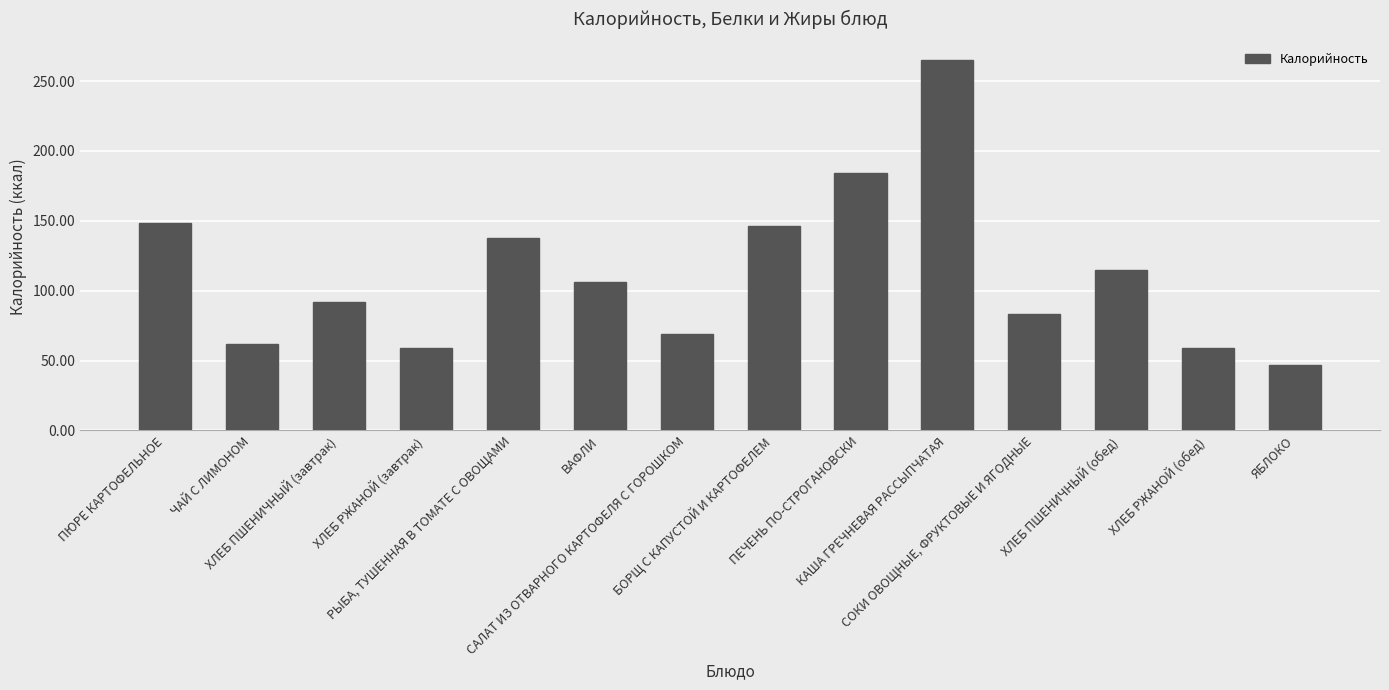

Which has a higher value, ЯБЛОКО or САЛАТ ИЗ ОТВАРНОГО КАРТОФЕЛЯ С ГОРОШКОМ?

САЛАТ ИЗ ОТВАРНОГО КАРТОФЕЛЯ С ГОРОШКОМ